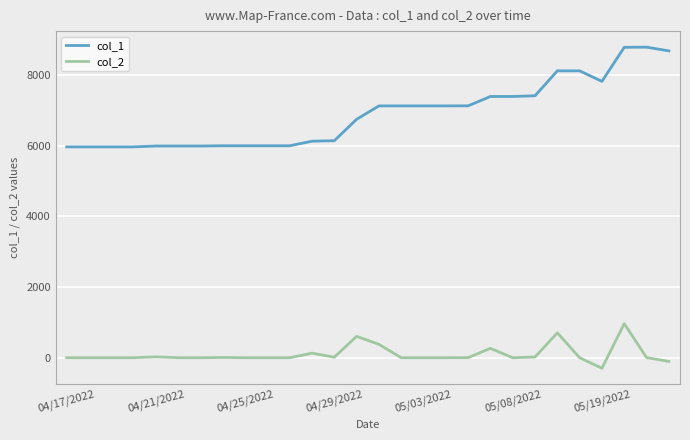

How many lines are shown in the chart?

2